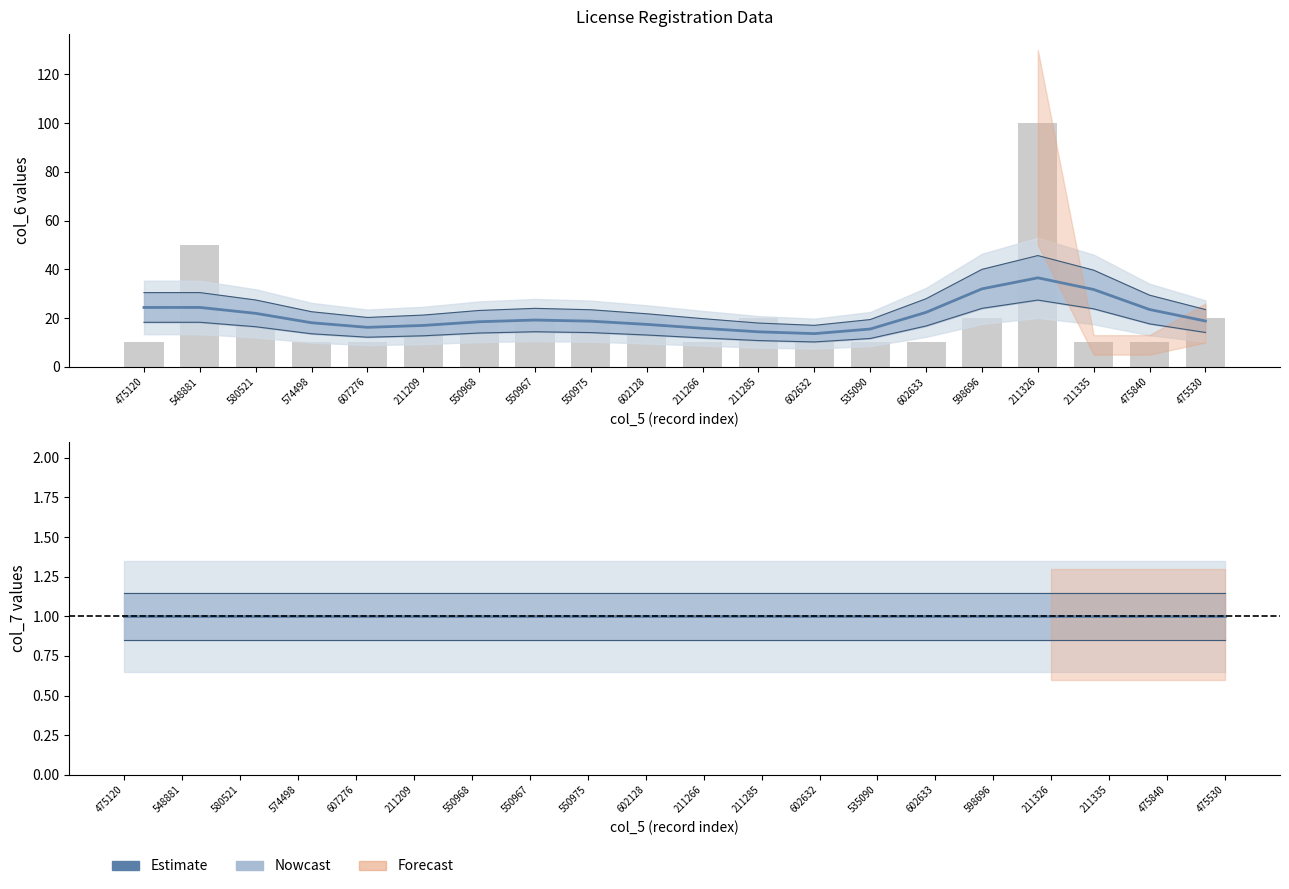

Which series has the widest spread of values?

col_6 raw